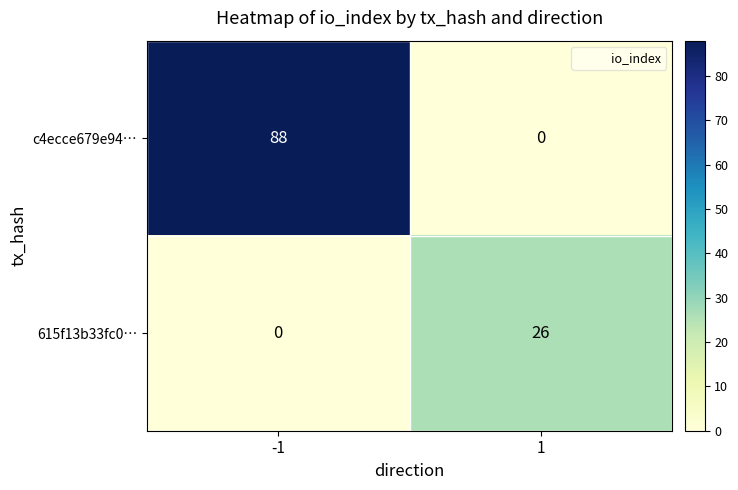

What is the difference between the 615f13b33fc0… values at -1 and 1?

26